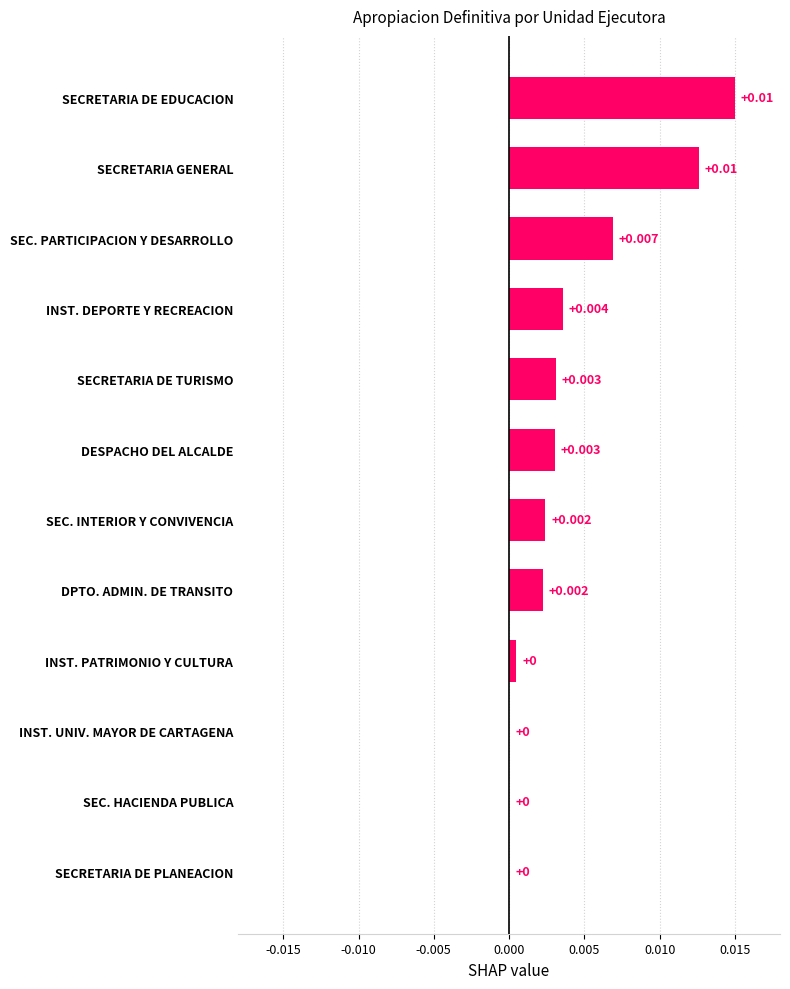

Between SECRETARIA DE EDUCACION and SEC. PARTICIPACION Y DESARROLLO, which is larger?

SECRETARIA DE EDUCACION